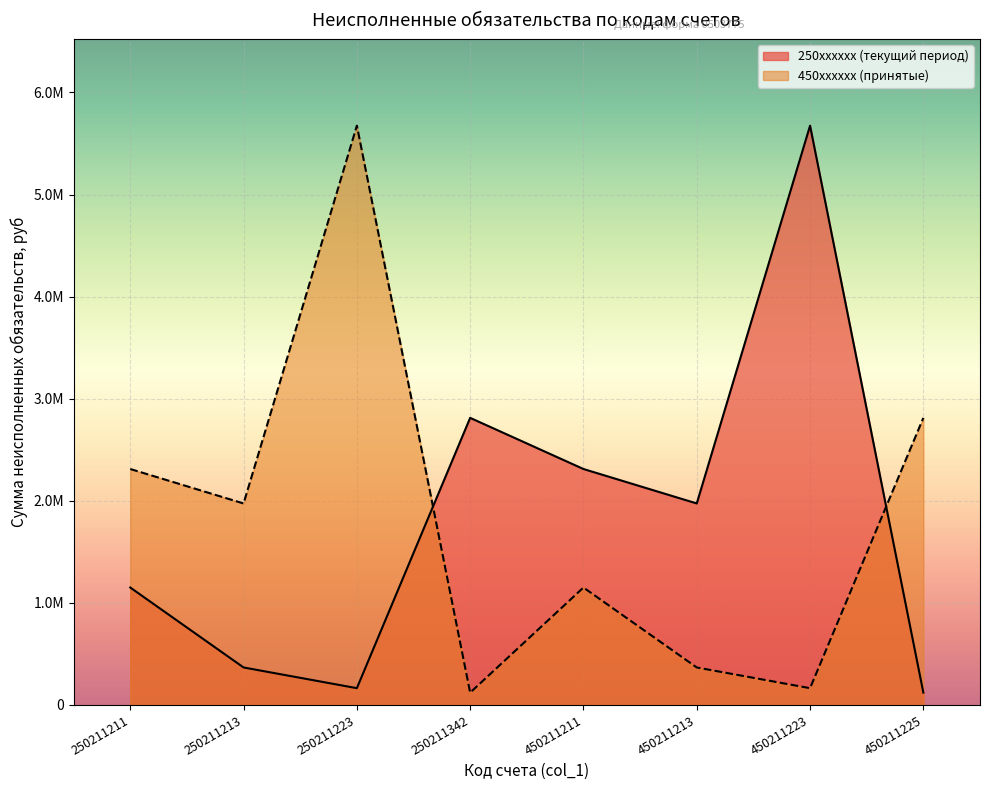

At which label does 450211211 reach its peak?

250211223